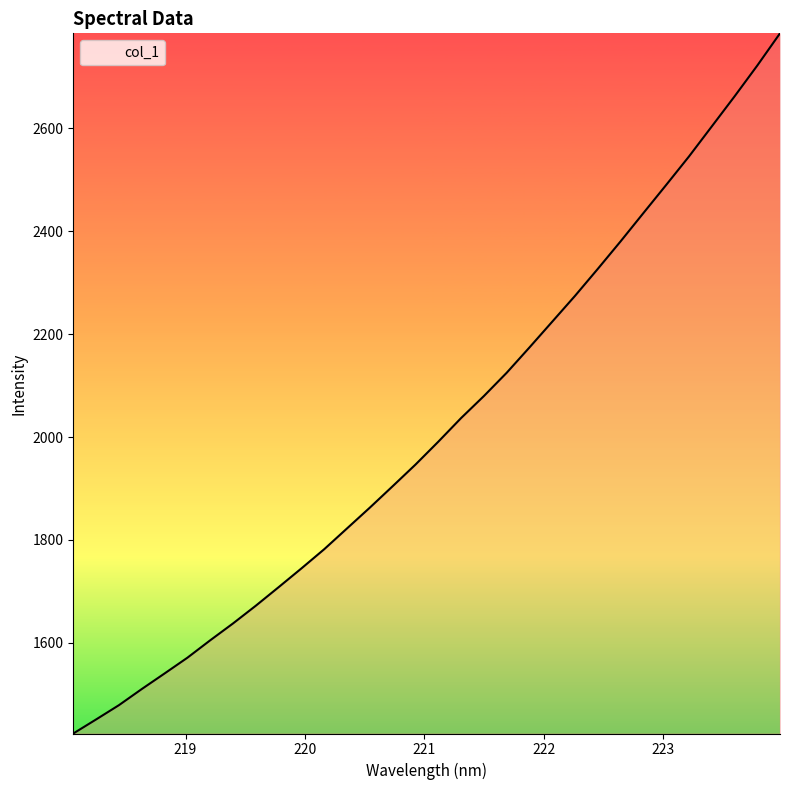

What is the smallest value displayed?

1423.7